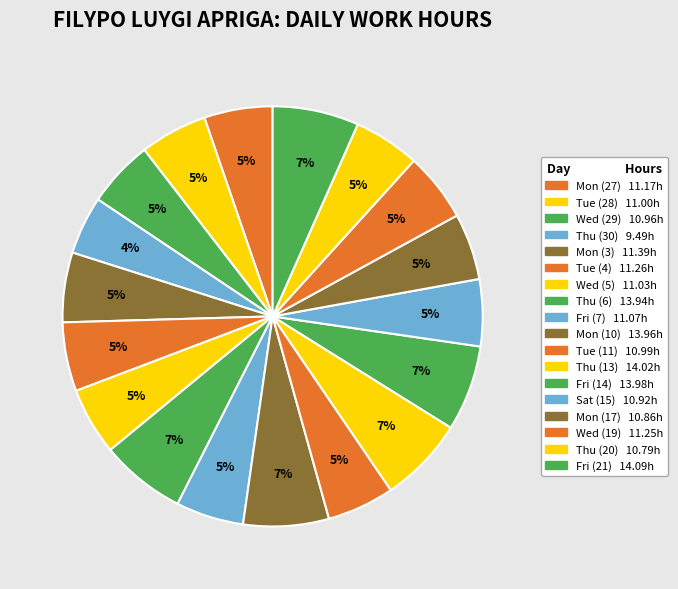

Is it true that Thu (30) is 1% of the pie?

False